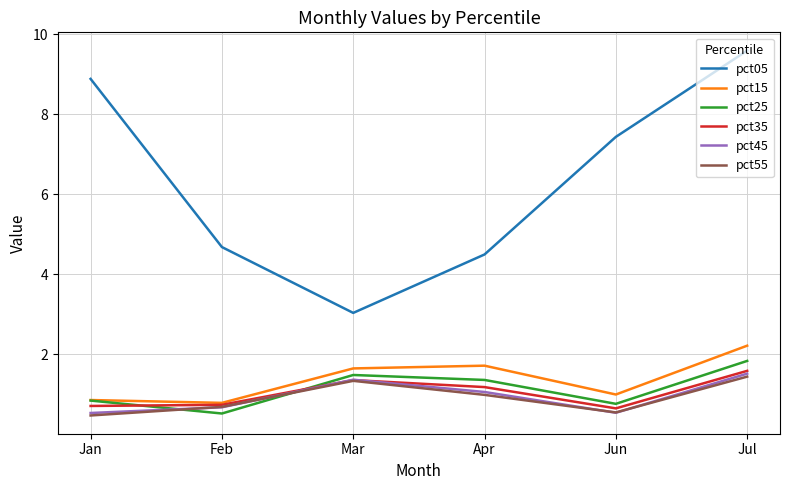

What value does the pct15 series have at Jun?

1.0